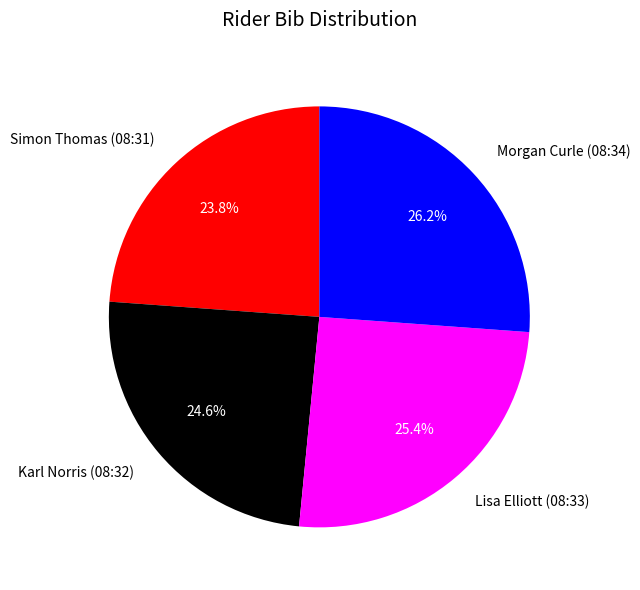

Which slice is the largest?

Morgan Curle (08:34)